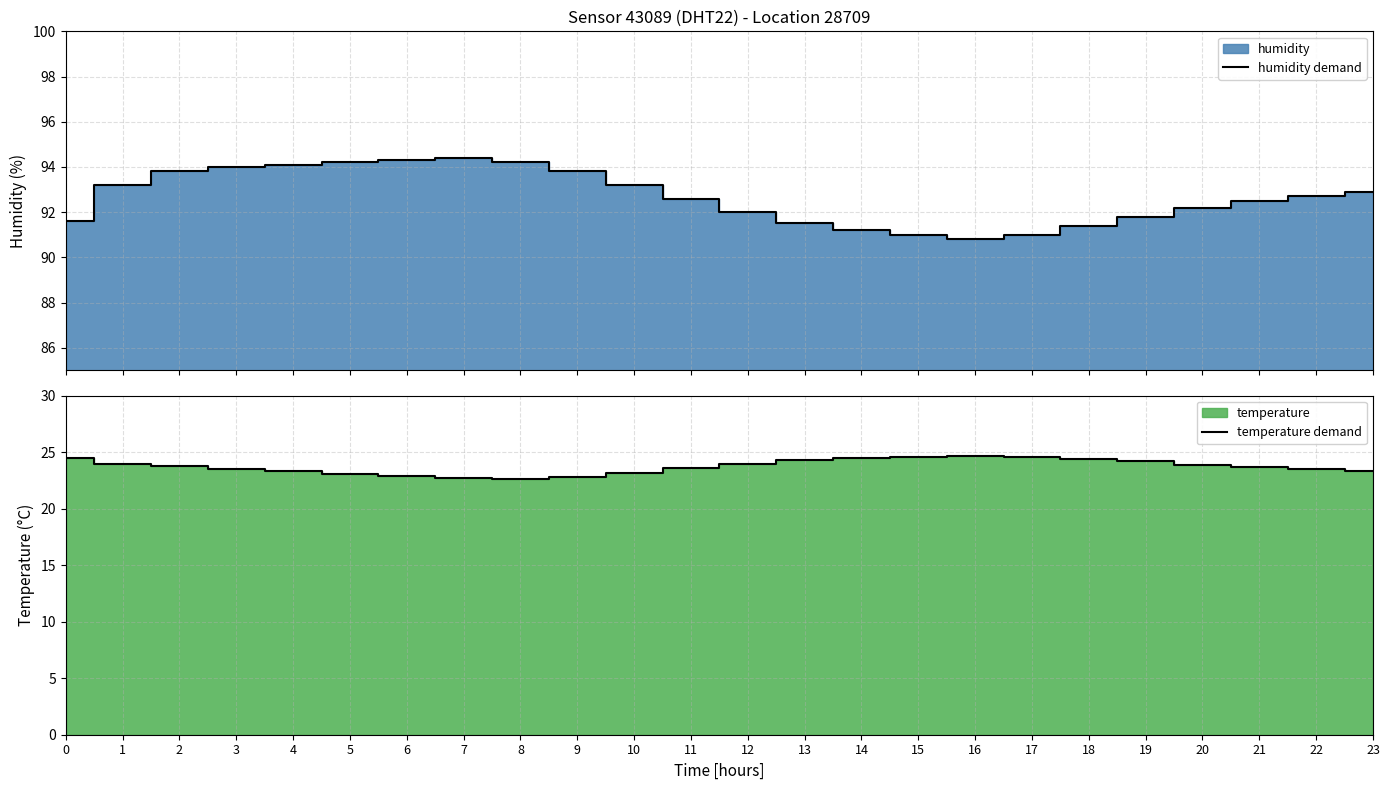

Where does the humidity demand series first go above 92?

1